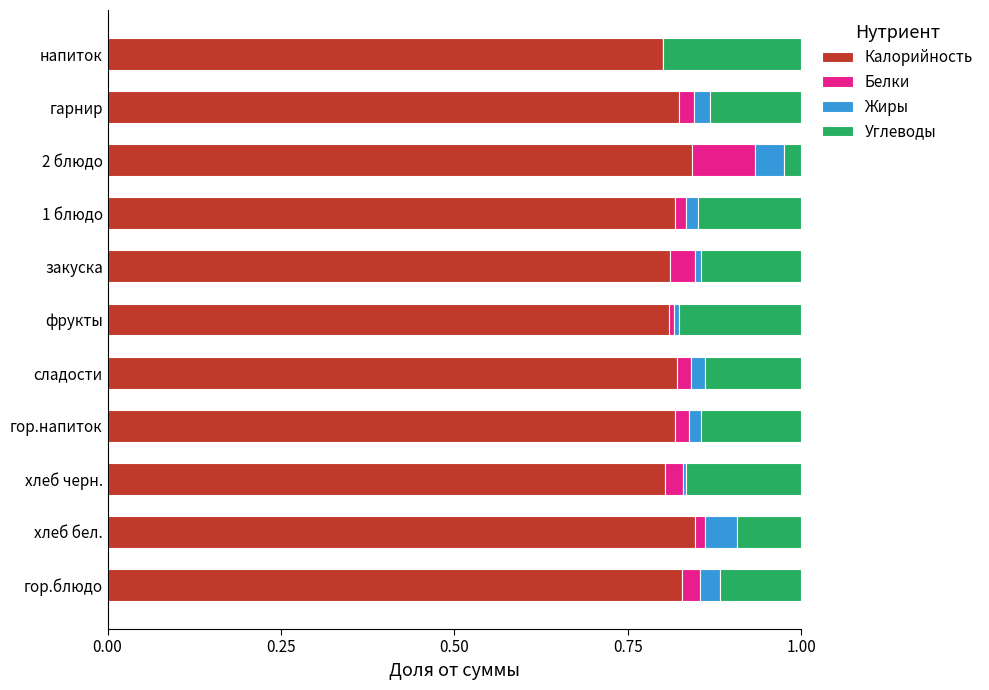

True or false: Калорийность has a value of 0.3 at 2 блюдо.

False